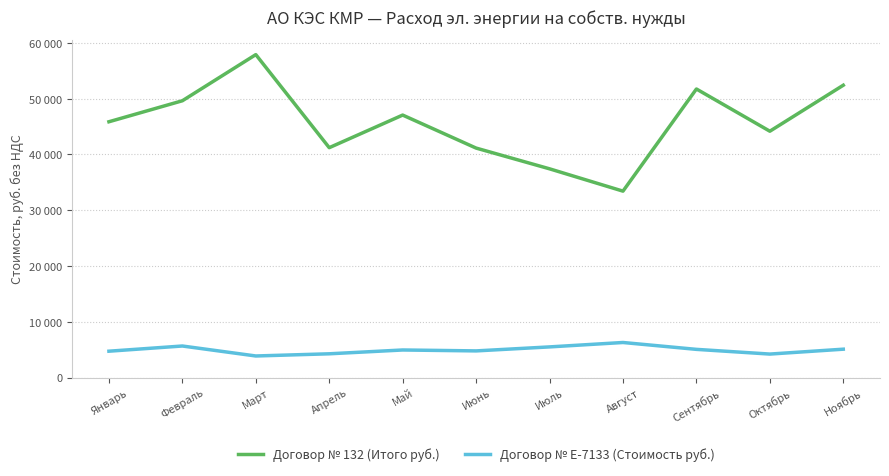

Is it true that Договор № 132 (Итого руб.) equals 37431.1 at Июль?

True